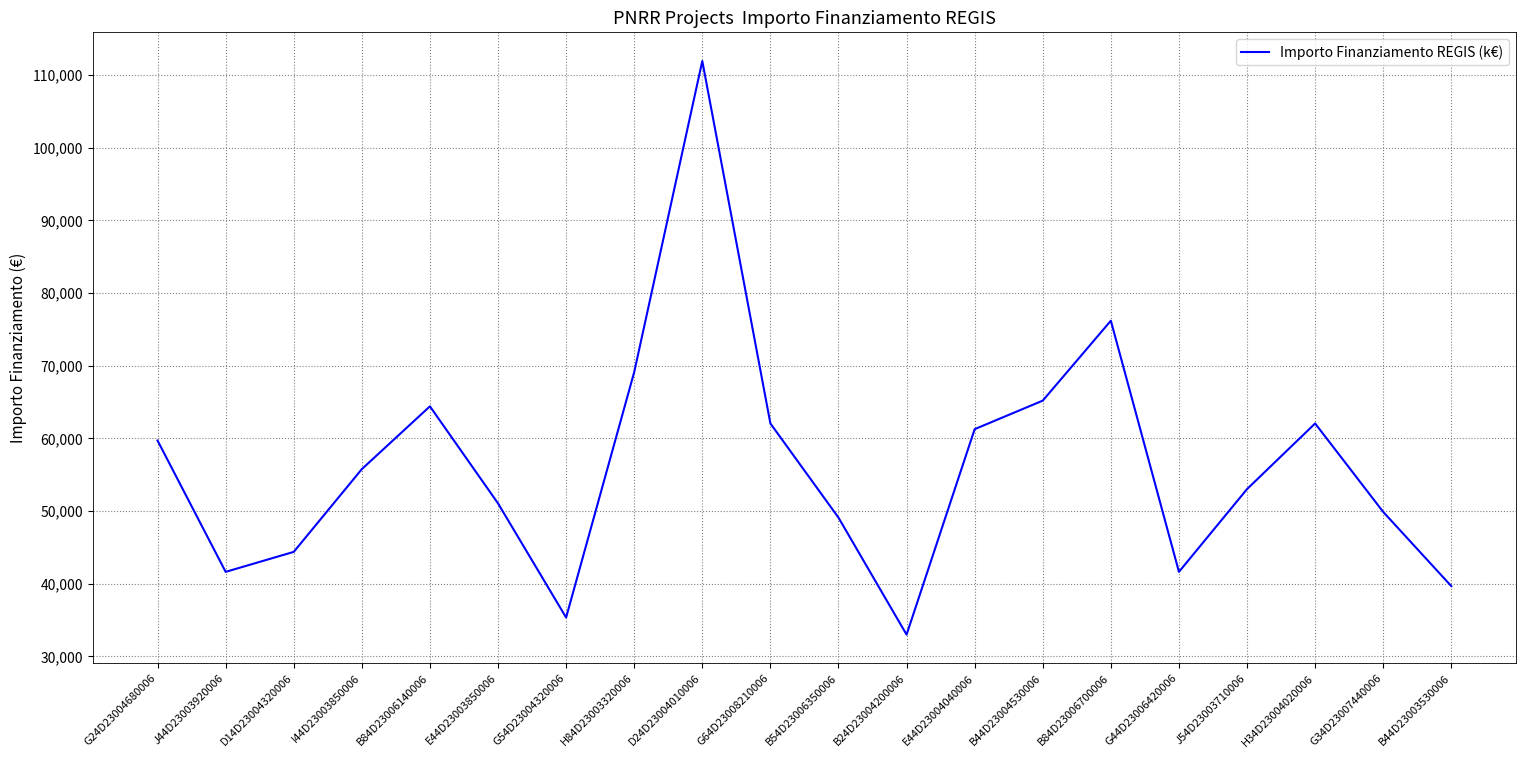

What is the sum of the values at E44D23003850006 and I44D23003850006?

106842.6